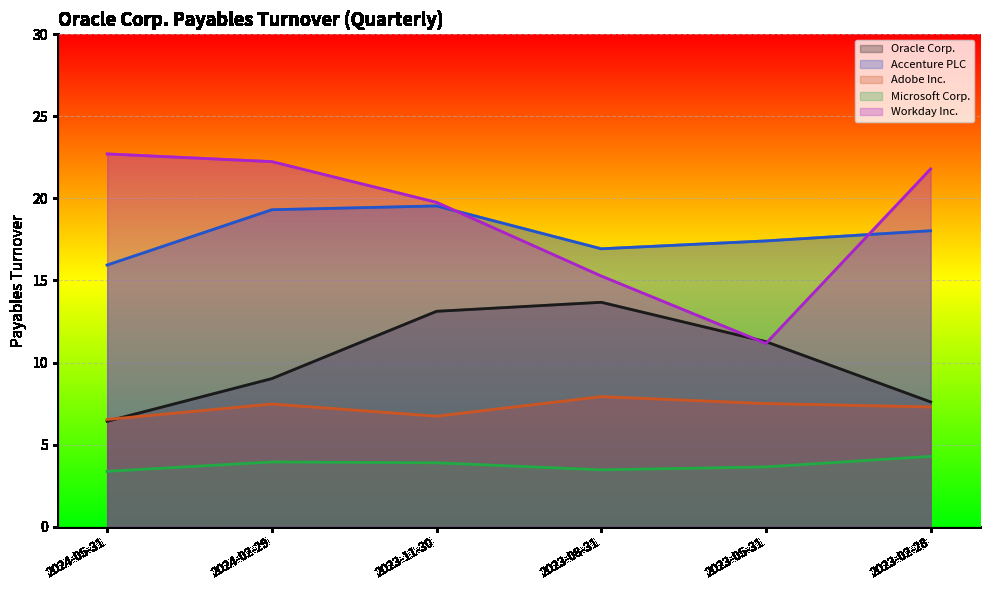

Between 2023-11-30 and 2024-05-31, which is larger?

2023-11-30